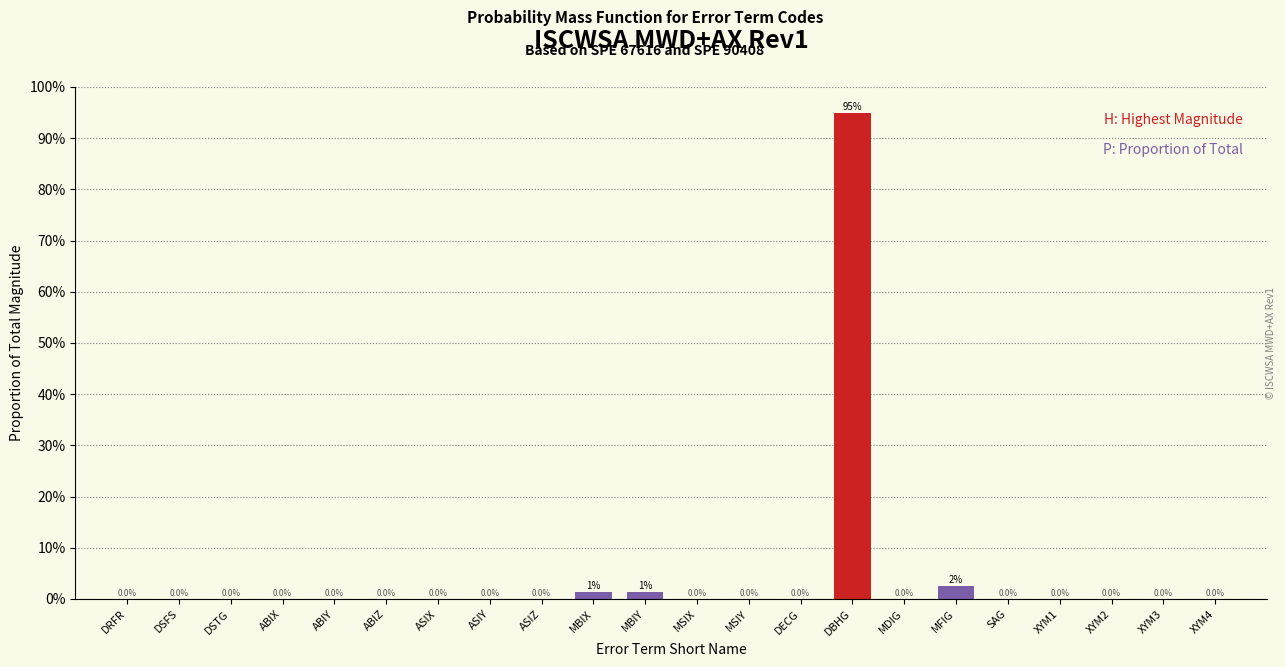

Are the bars horizontal?

No